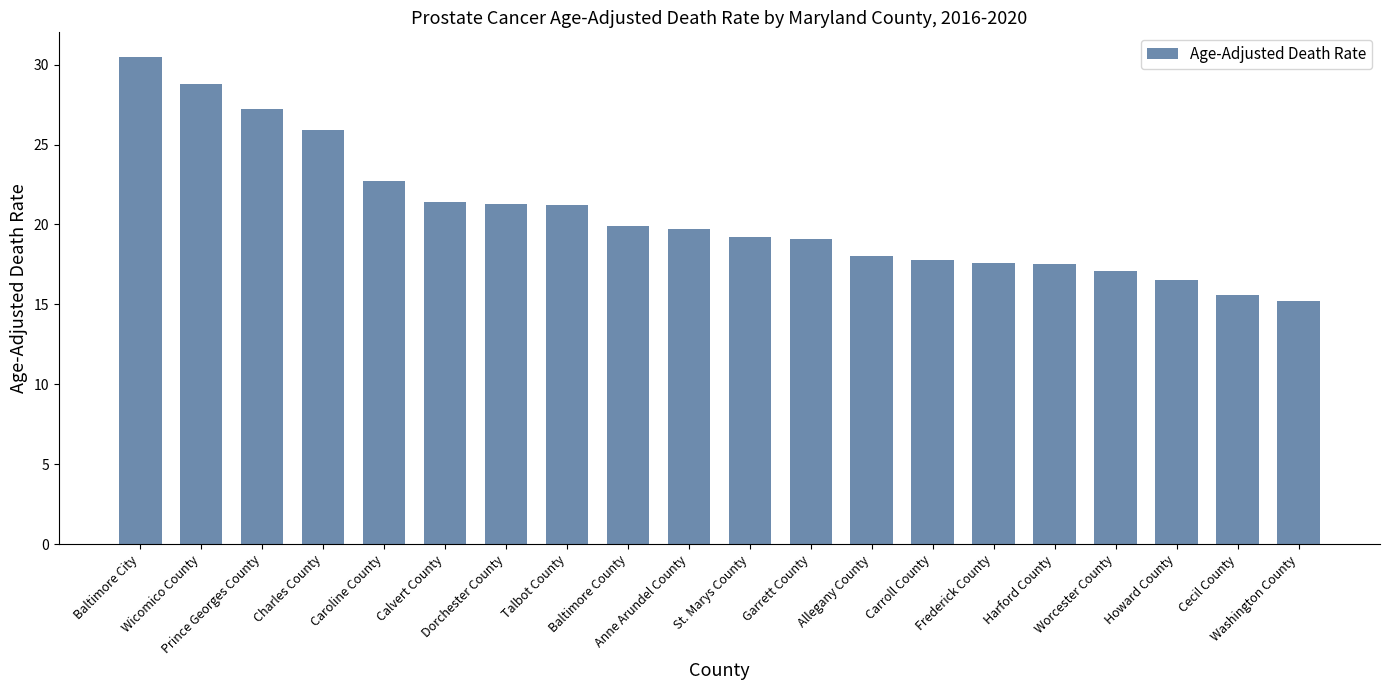

What is the minimum value shown in the chart?

15.2